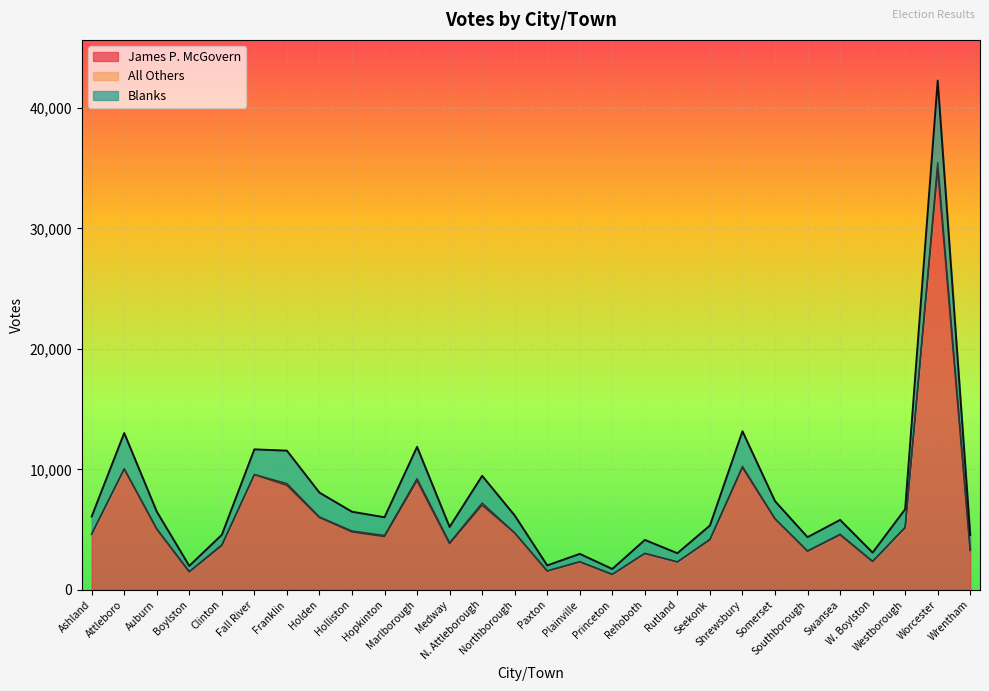

At which category is the sum across all series the highest?

Worcester